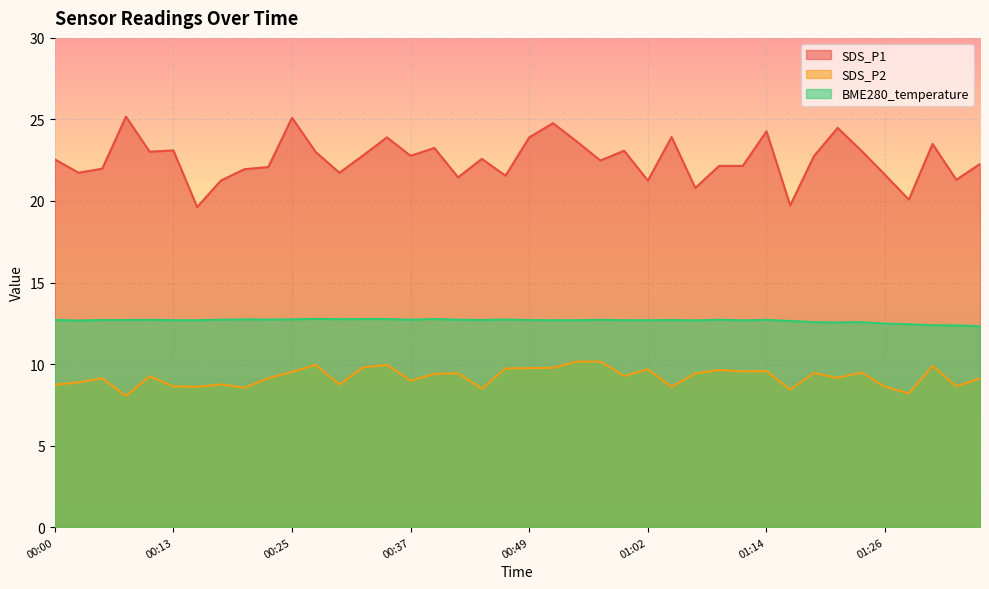

At which category does the chart reach its peak across all series?

00:08